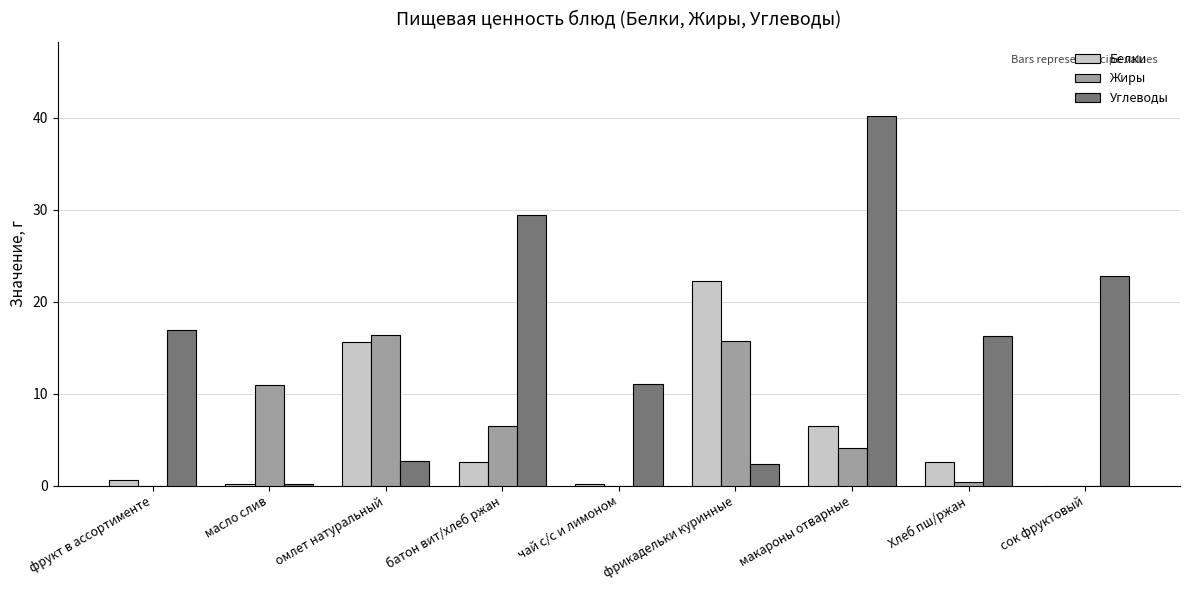

Is the value of Жиры at фрикадельки куринные greater than the value of Белки at сок фруктовый?

Yes